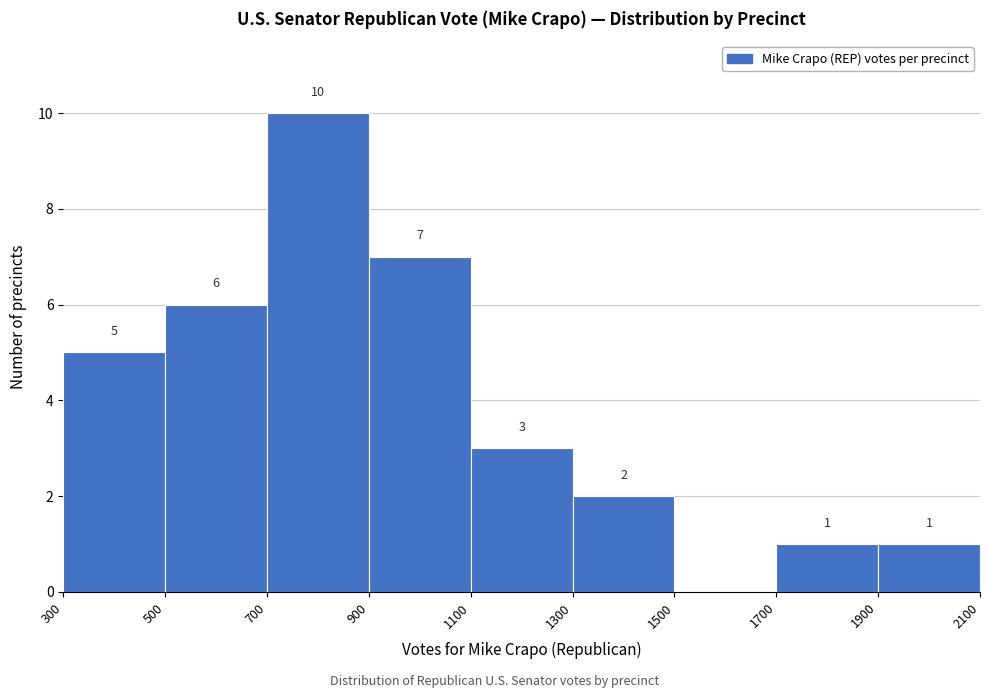

Which range on the x-axis has the tallest bar?

700 to 900